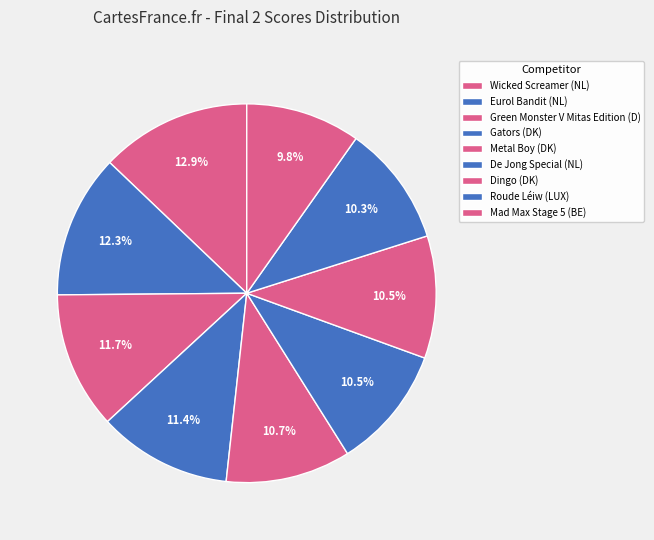

Count the number of slices in the pie.

9